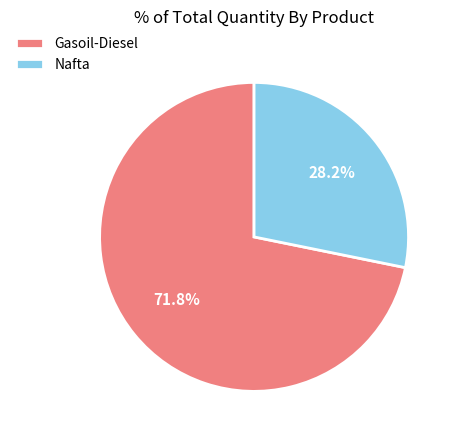

What percentage is NOT represented by Nafta?

71.8%